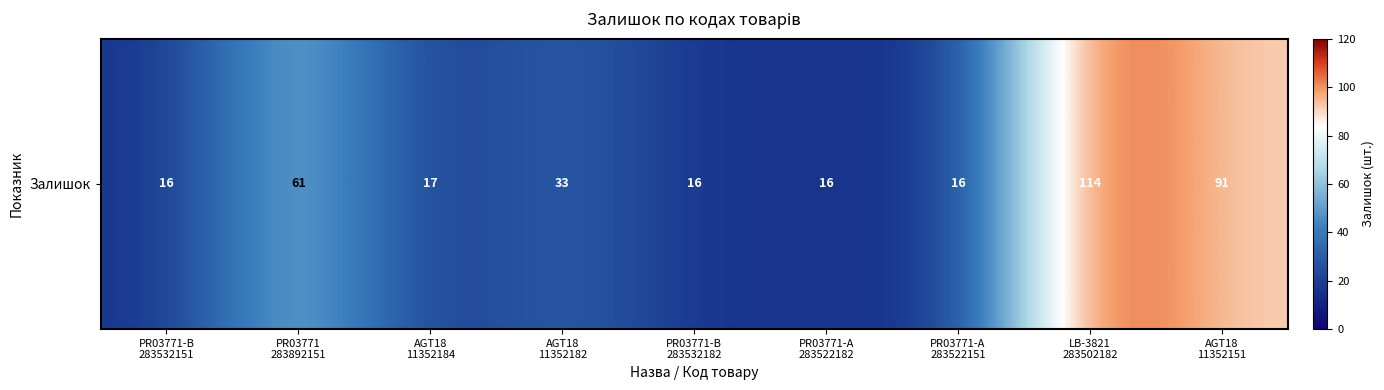

Between LB-3821
283502182 and PR03771-B
283532151, which is larger?

LB-3821
283502182